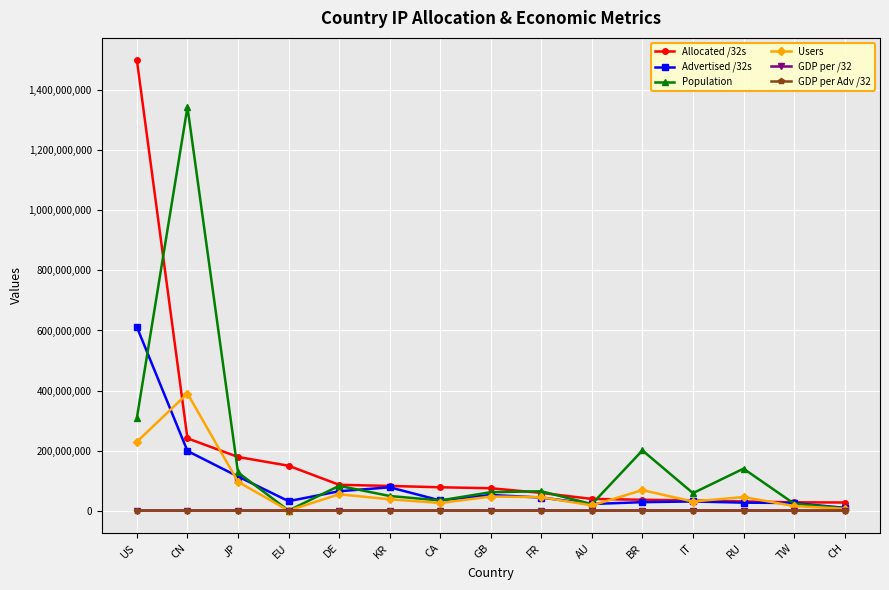

True or false: Population has a value of 200385810 at BR.

True